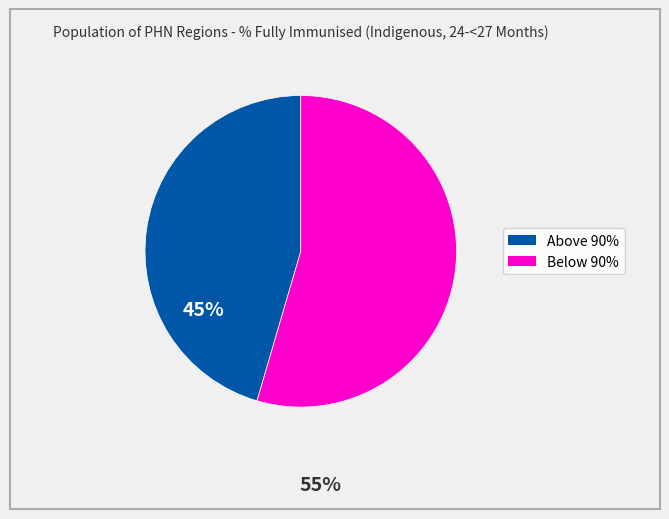

Is there a majority slice in this chart?

Yes